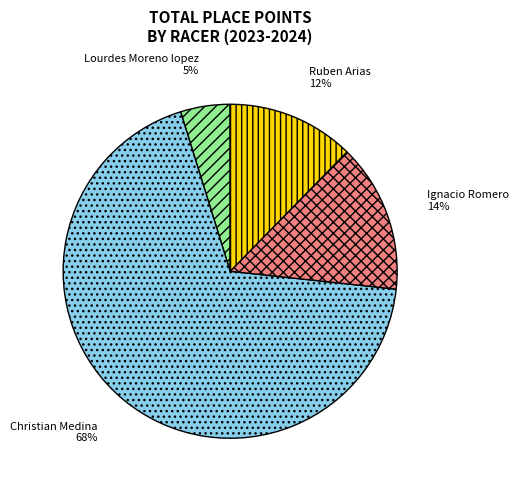

Which slice is the smallest?

Lourdes Moreno lopez